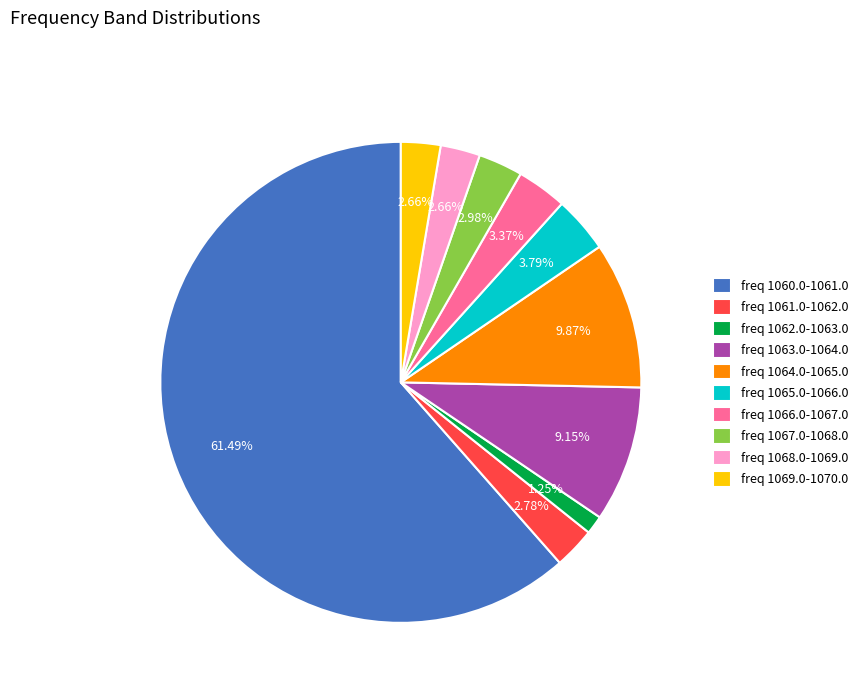

Which category has the biggest portion of the pie?

freq 1060.0-1061.0